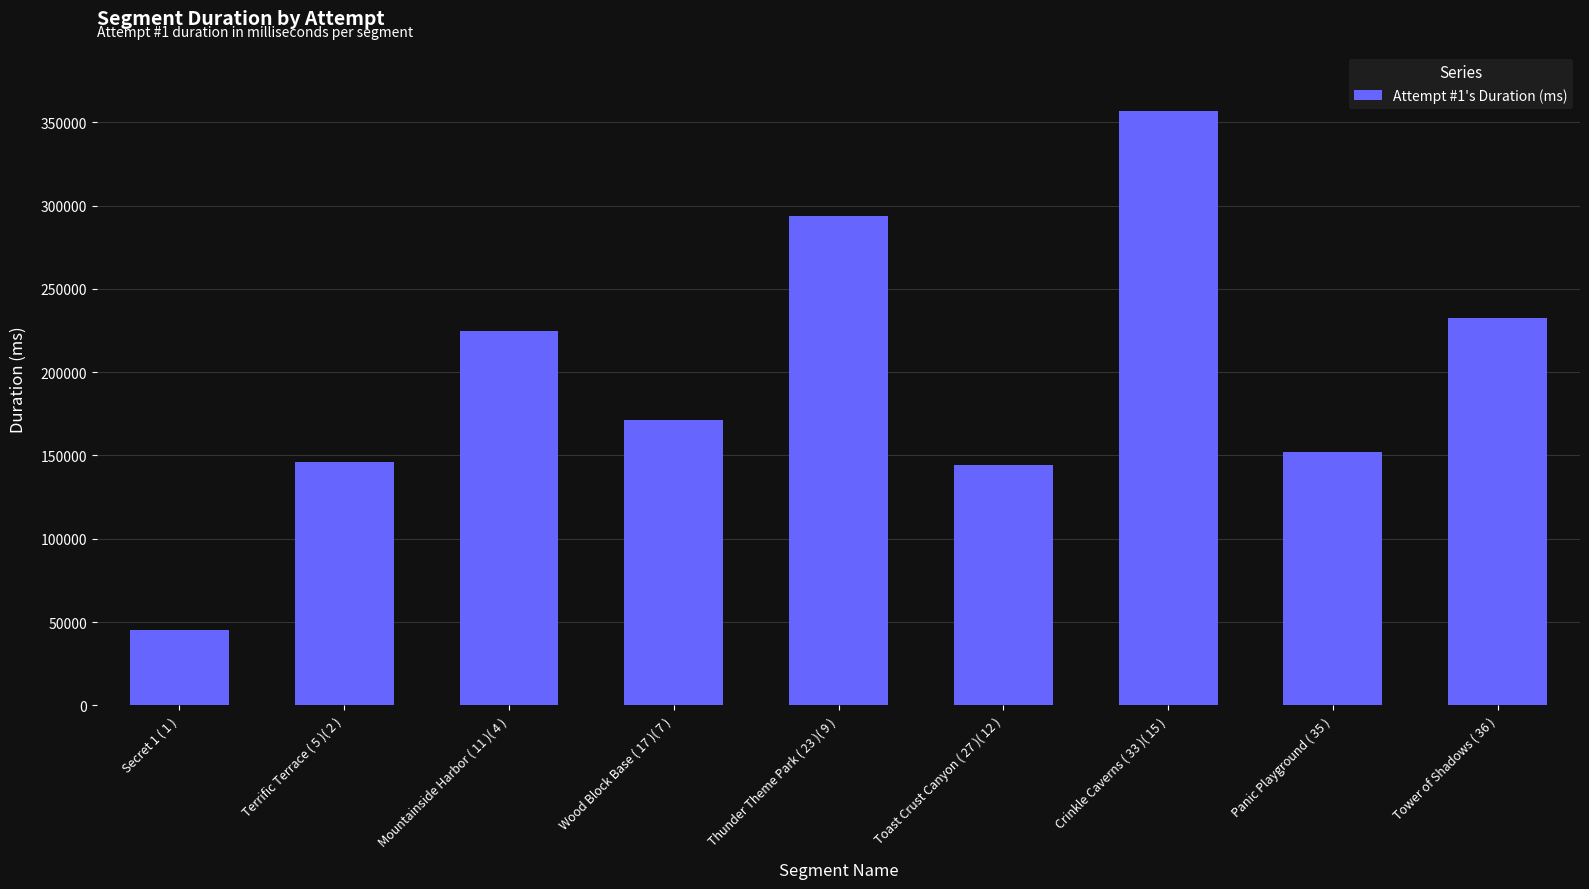

Does the chart contain any negative values?

No